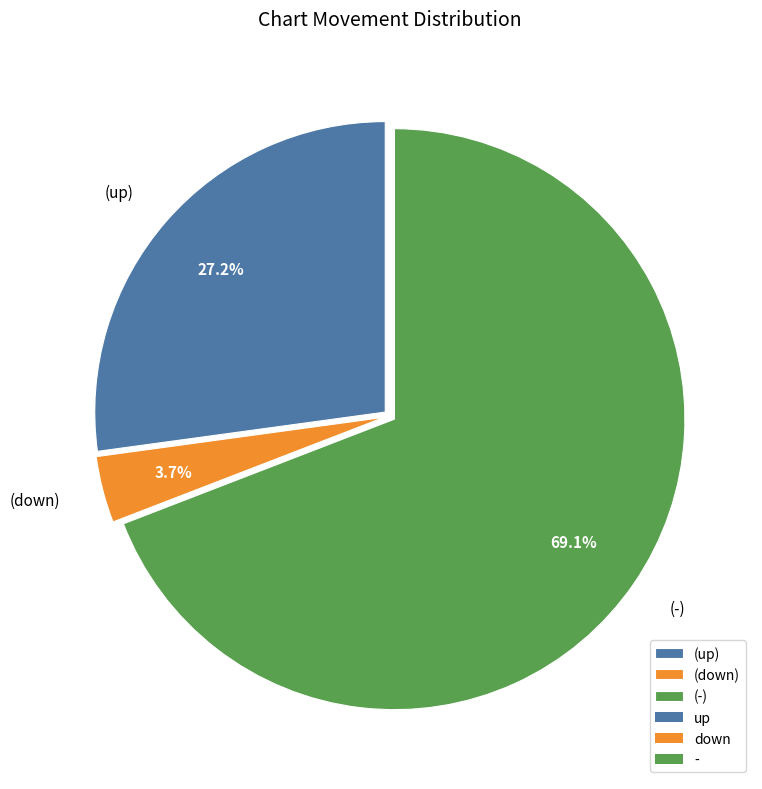

Combined, what portion of the pie is (-) and (up)?

96.3%